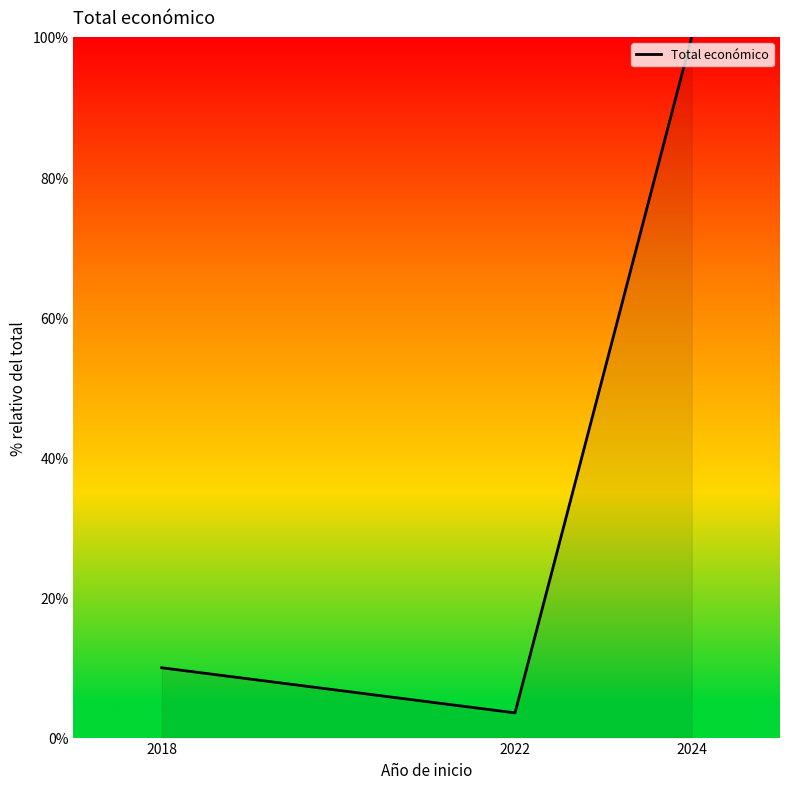

At which label is the value closest to 51?

2018